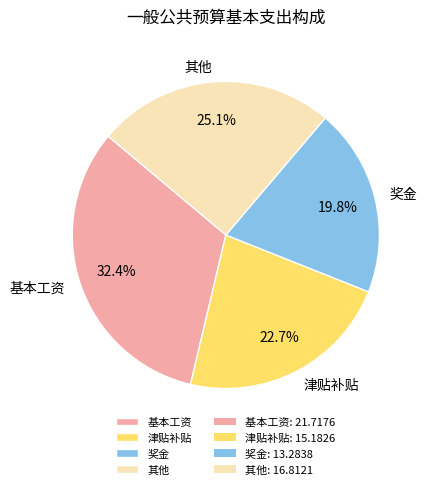

How many slices are in this pie chart?

4